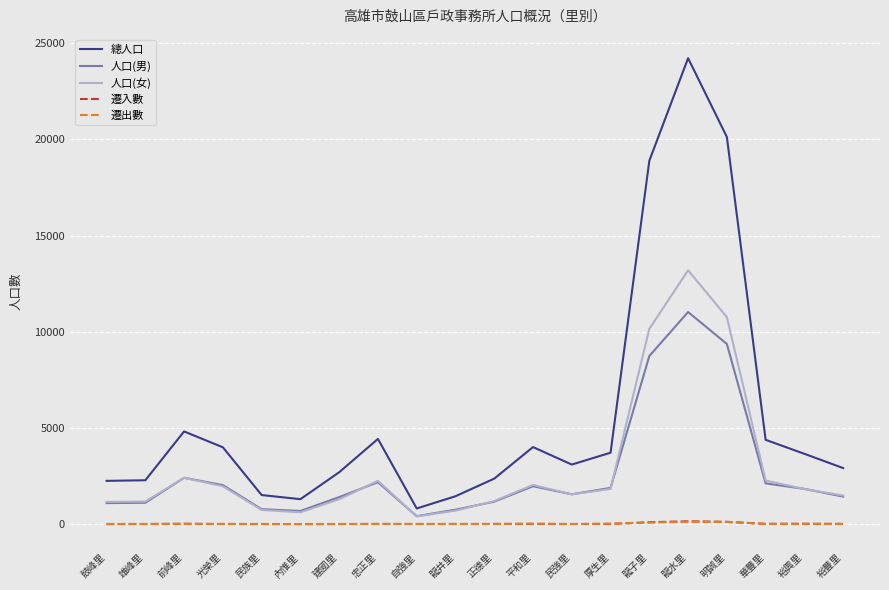

The 遷出數 series shows 9 at 鼓峰里. True or false?

True